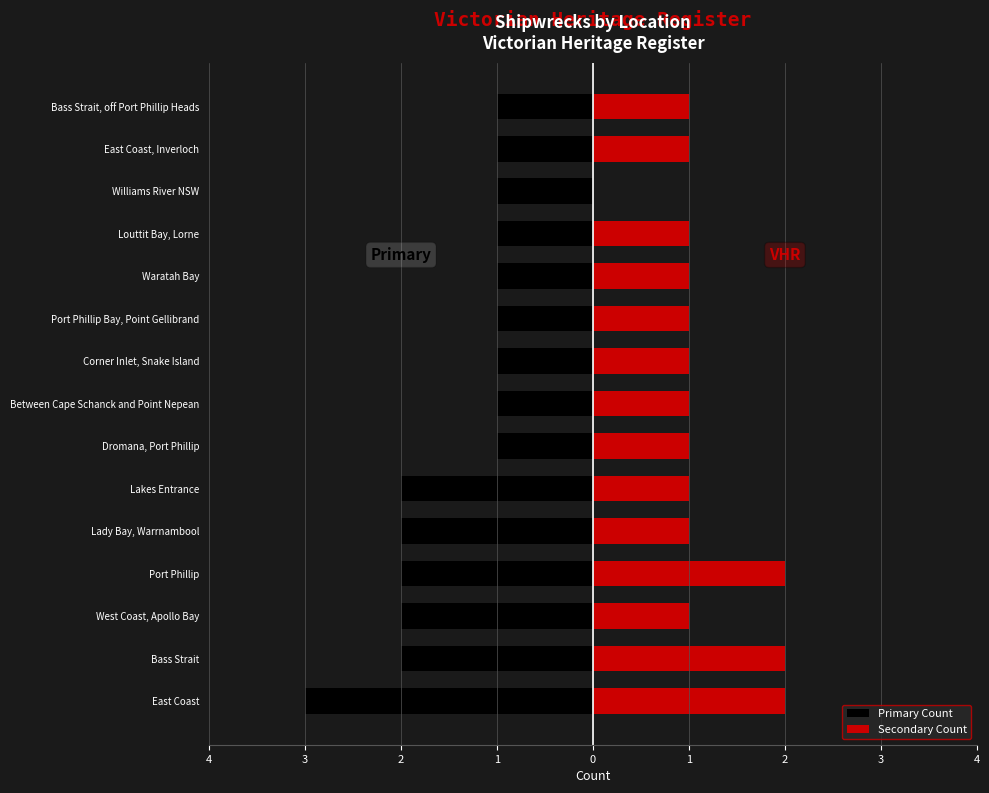

What is the lowest value of the Primary Count series?

-3